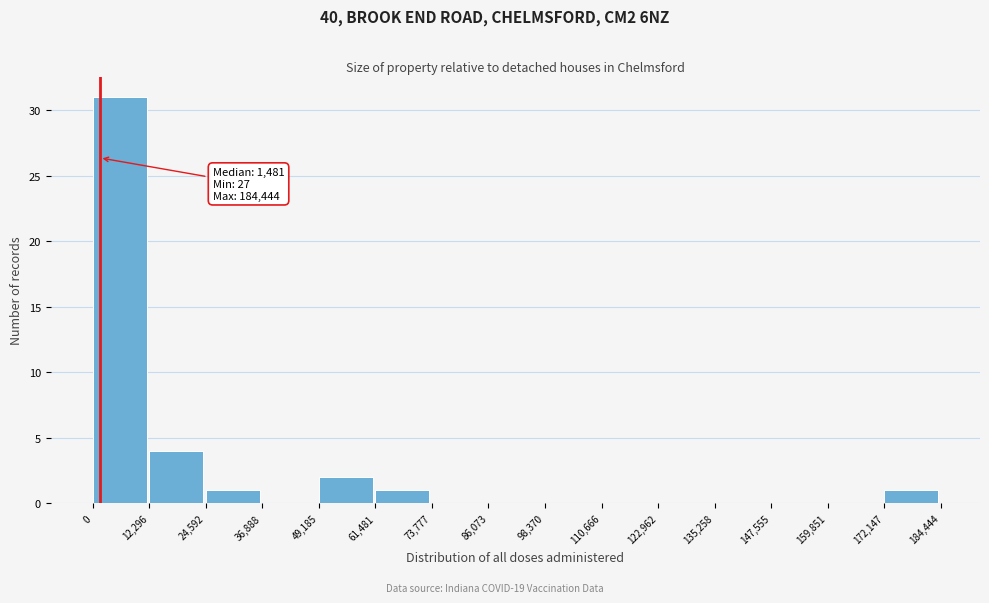

Over which range of the x-axis is the bar tallest?

0 to 12,296